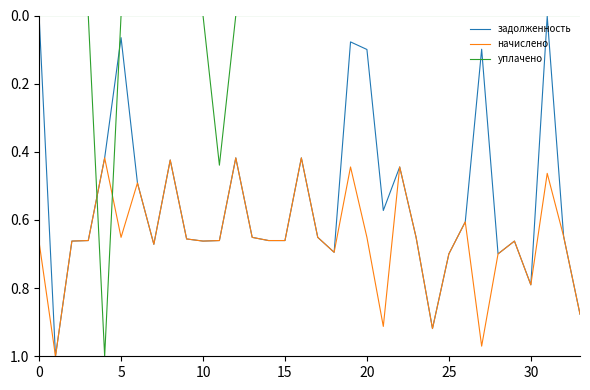

Rank the series by their average value, from lowest to highest.

уплачено, задолженность, начислено